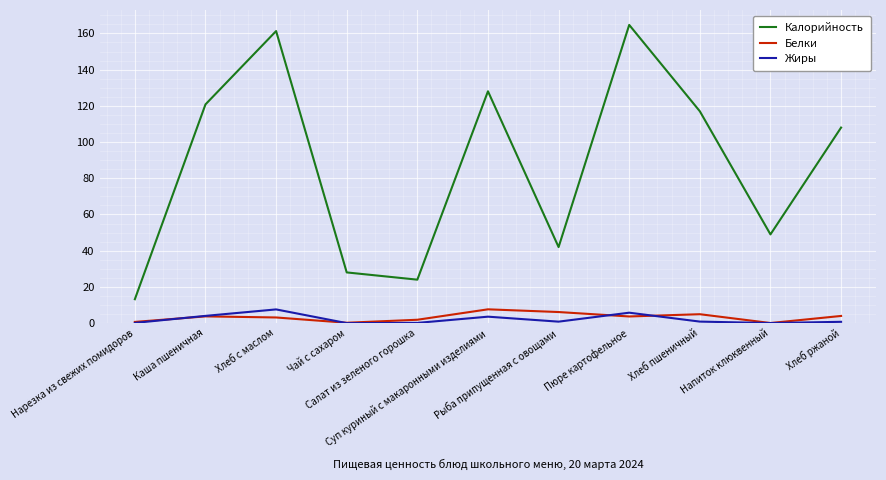

Which series has the largest total across all categories?

Калорийность